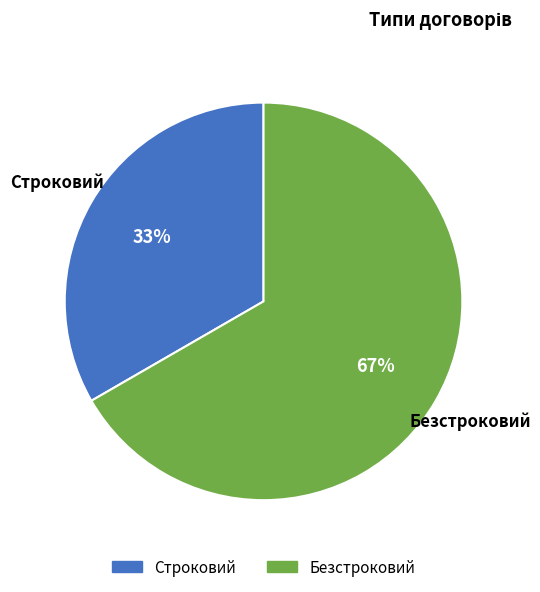

How many slices are in this pie chart?

2